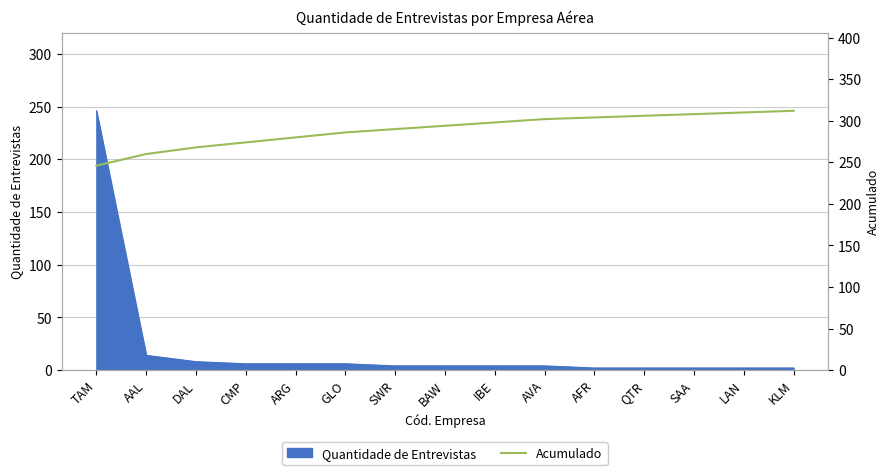

Where is the data nearest to the value 279?

ARG